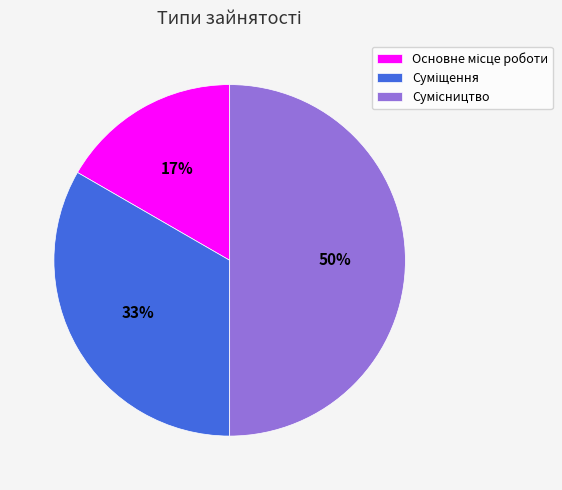

How many segments does this pie chart have?

3